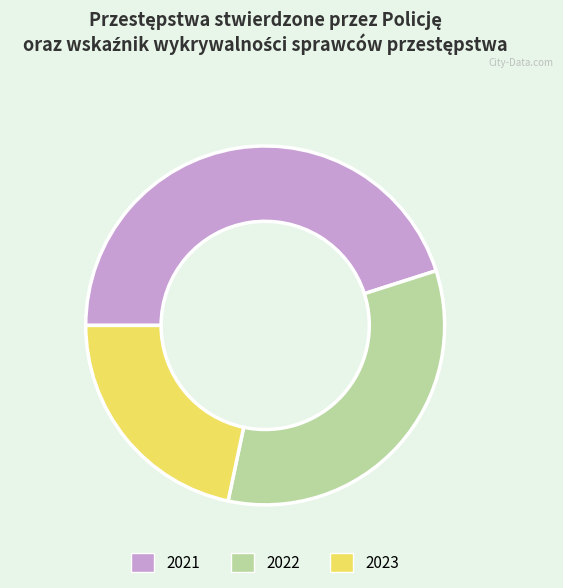

Which slice is the largest?

2021